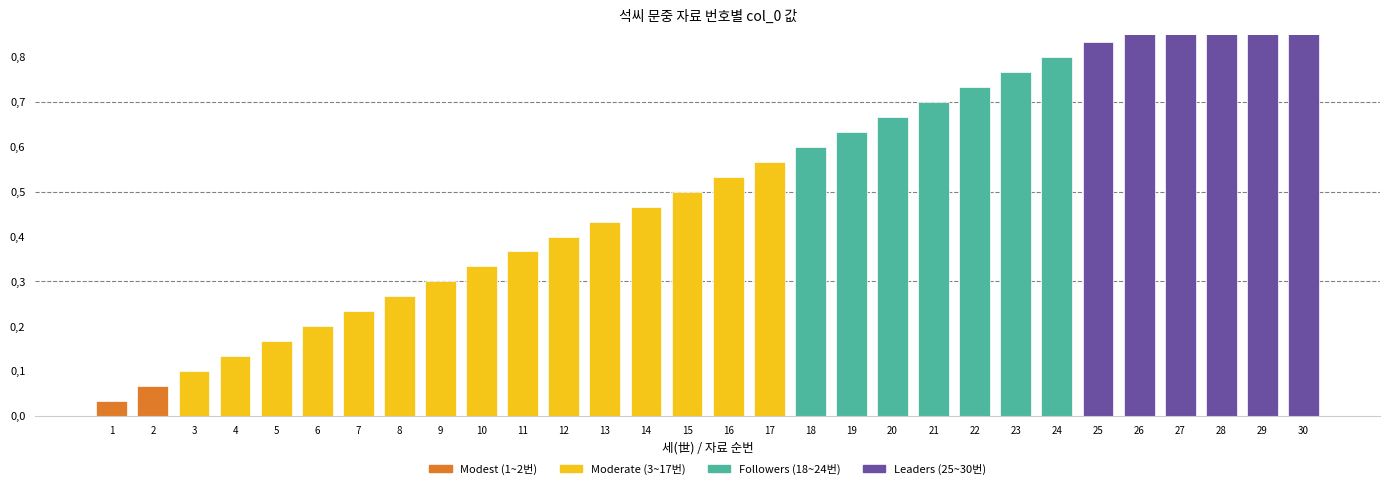

The value at 25 is 1.2. True or false?

False